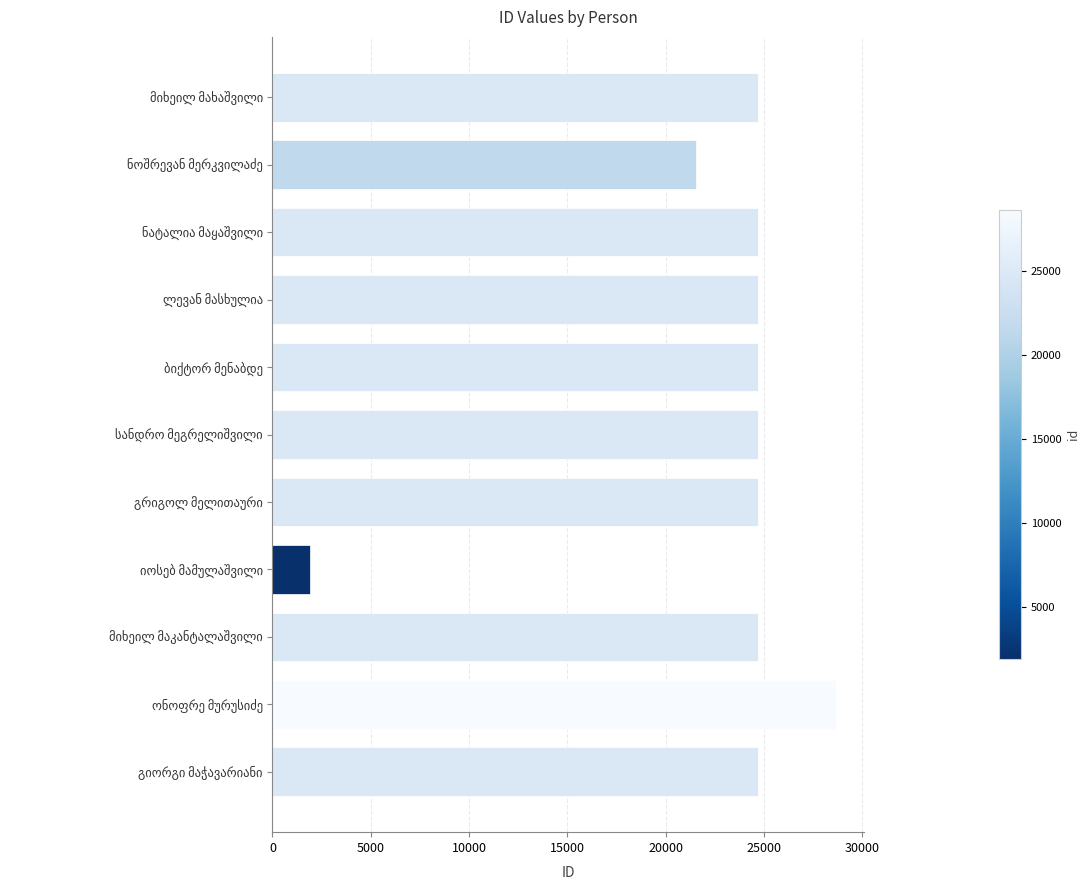

What is the value of the 3rd bar from the top?

24676